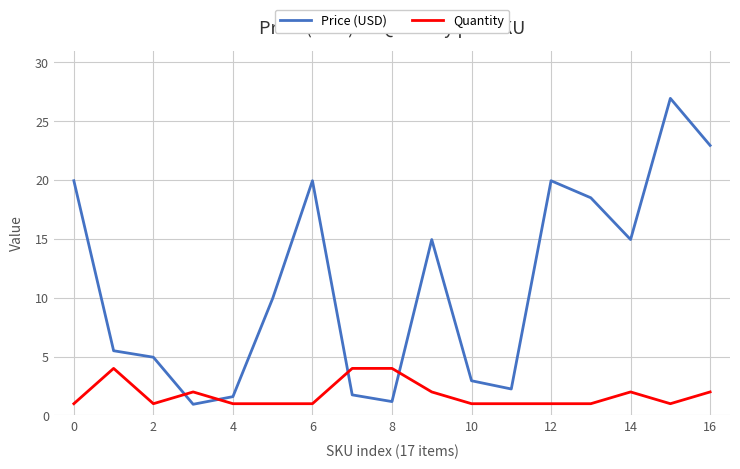

Which series has the widest spread of values?

Price (USD)